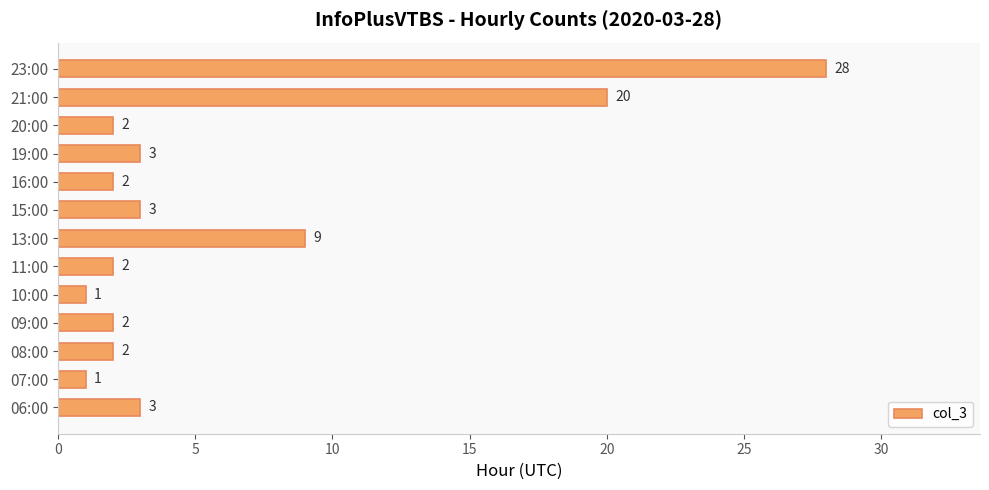

What is the difference between the values at 10:00 and 23:00?

27